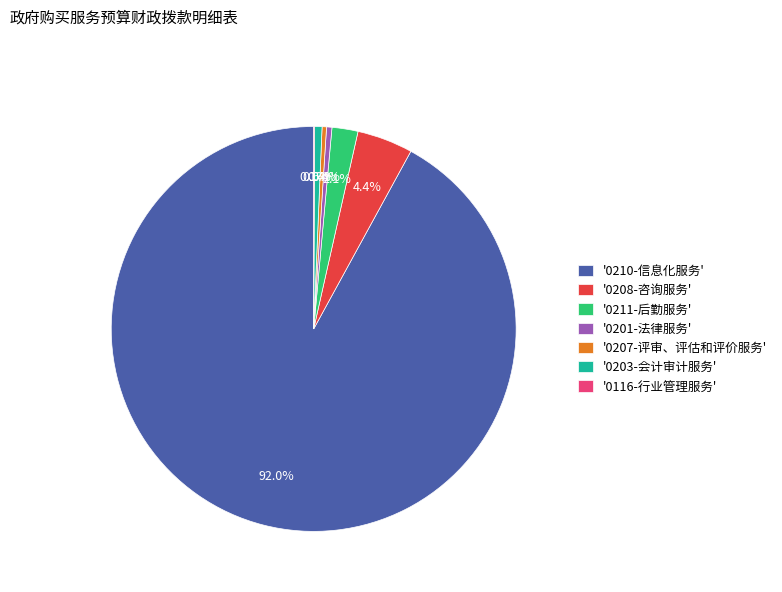

Which slice is the largest?

'0210-信息化服务'